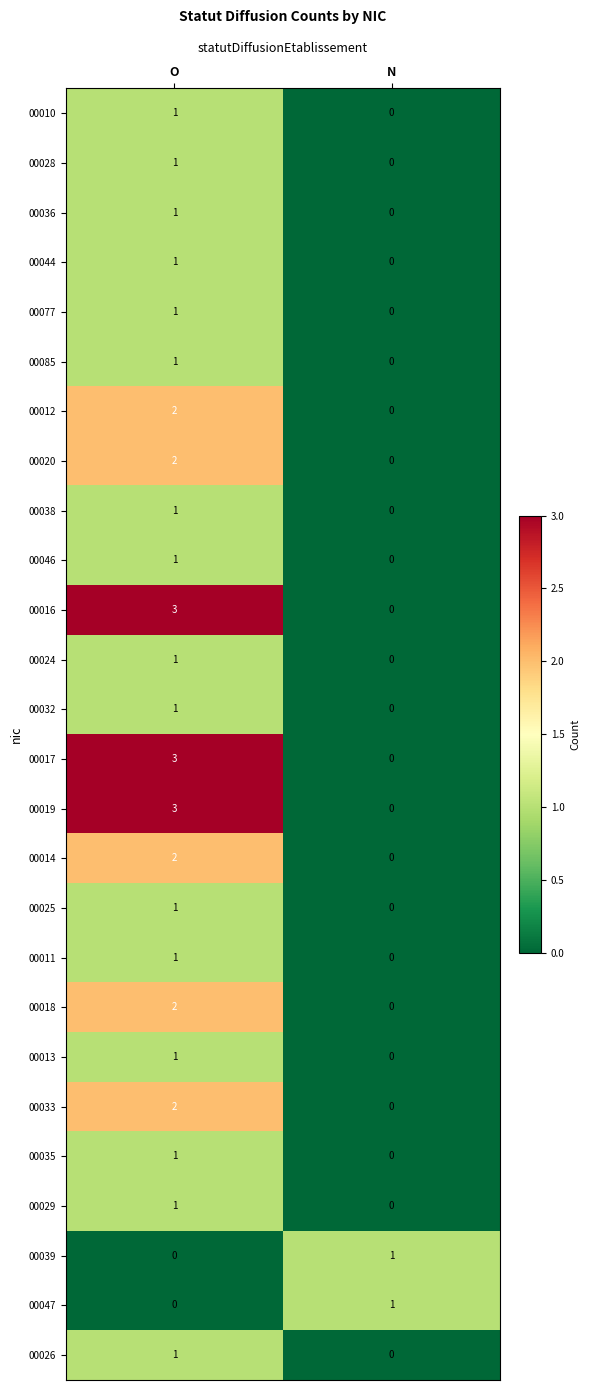

At how many categories does at least one series exceed 0?

2